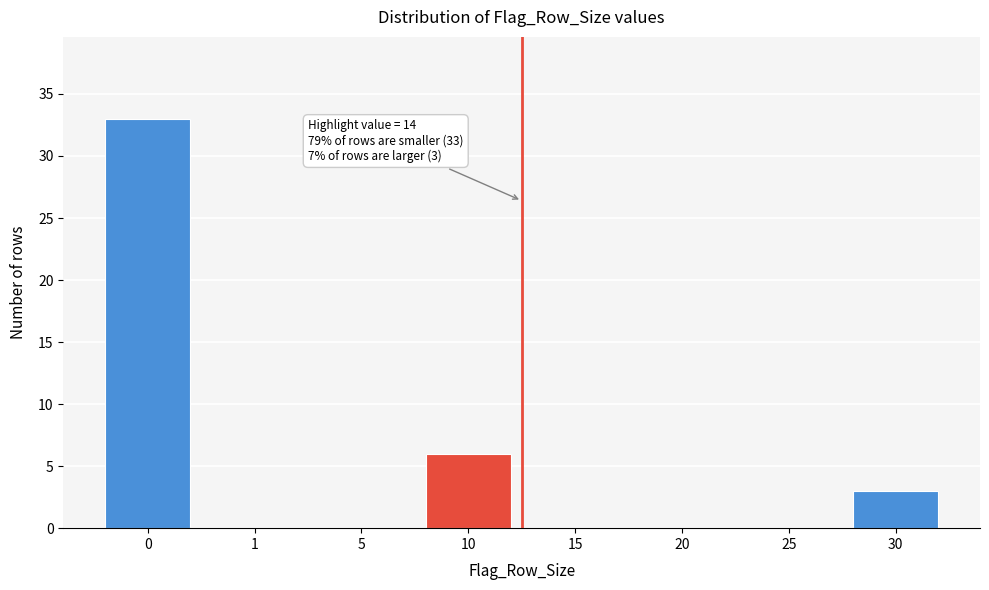

Reading right to left, transcribe all the data shown in this chart.

30=3	25=0	20=0	15=0	10=6	5=0	1=0	0=33